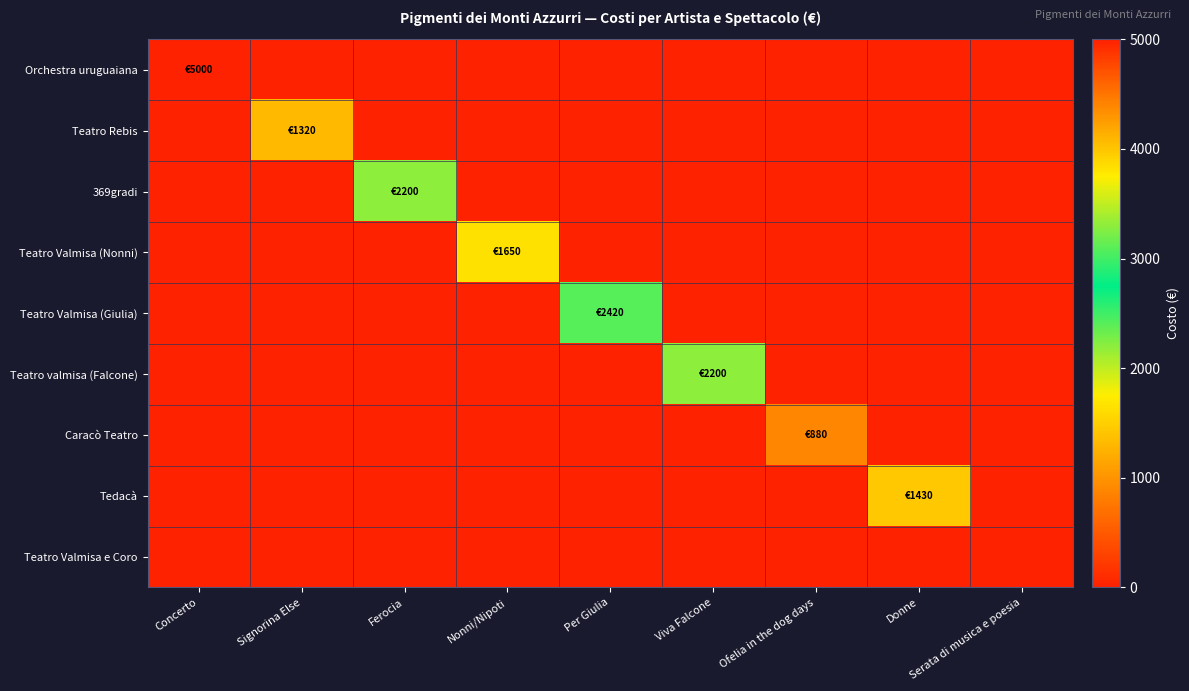

What is the difference between the highest and lowest values at Per Giulia?

2420